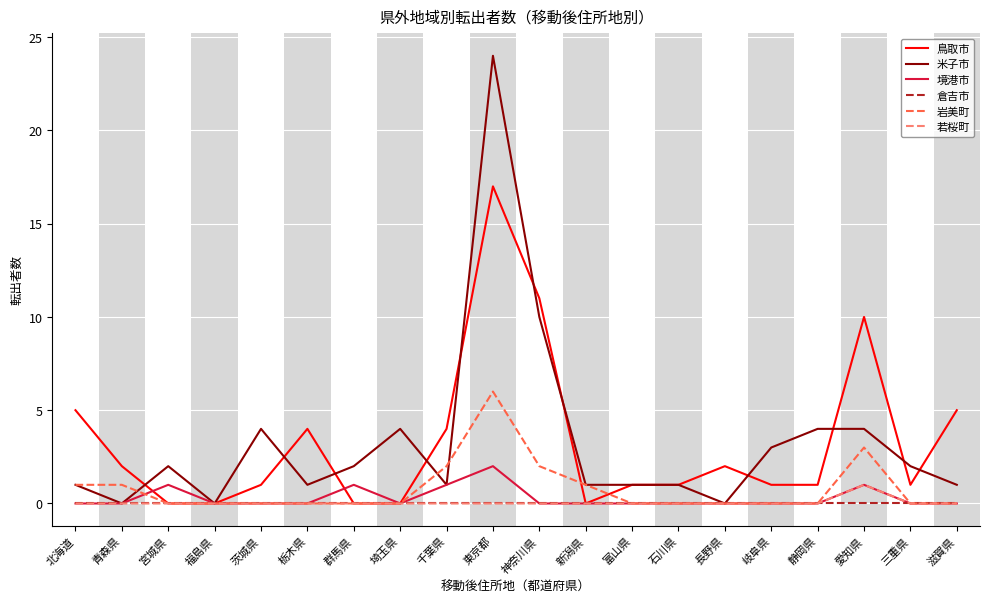

Rank the series by their maximum value, from lowest to highest.

倉吉市, 若桜町, 境港市, 岩美町, 鳥取市, 米子市